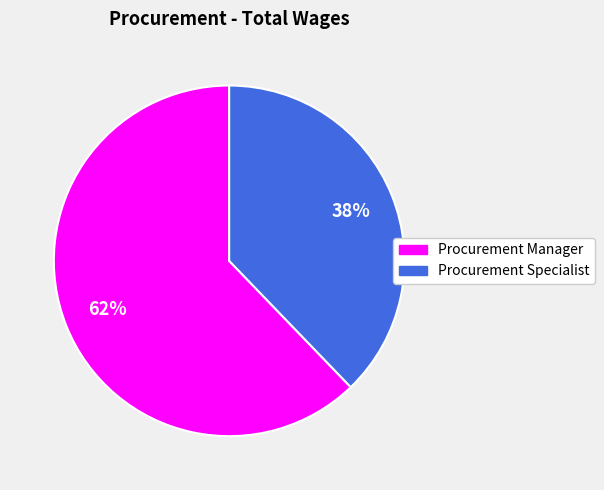

Is the sum of Procurement Manager and Procurement Specialist greater than half?

Yes